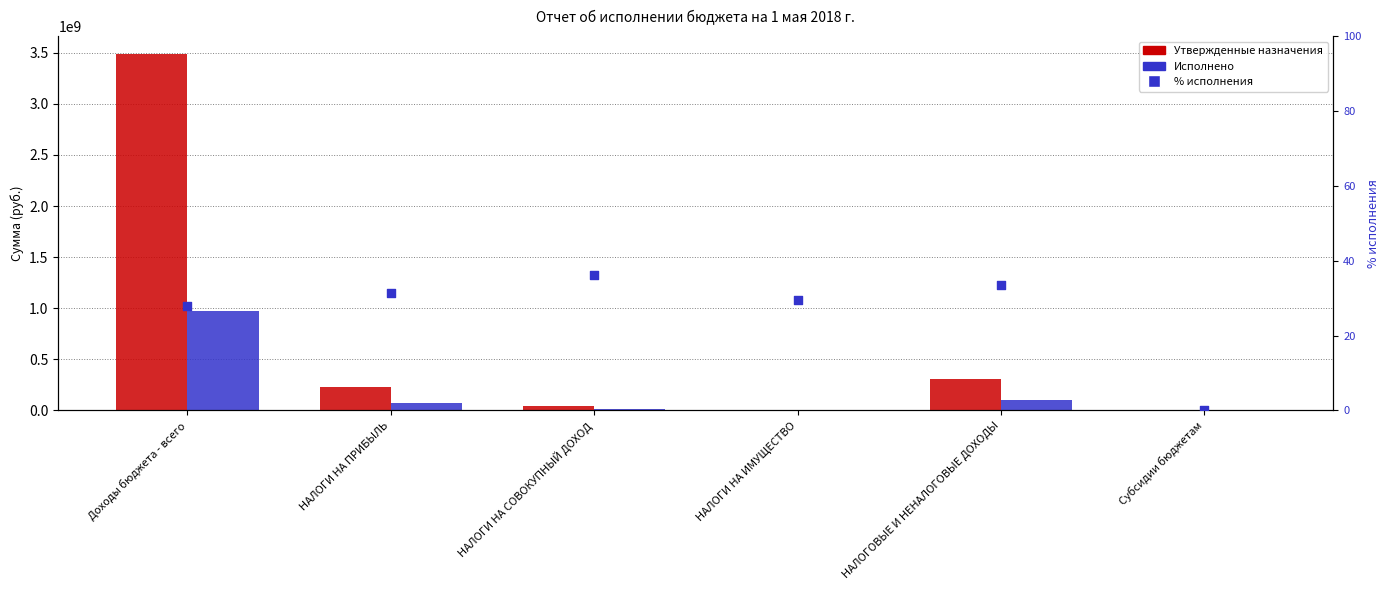

At how many categories does at least one series exceed 1821787510?

1